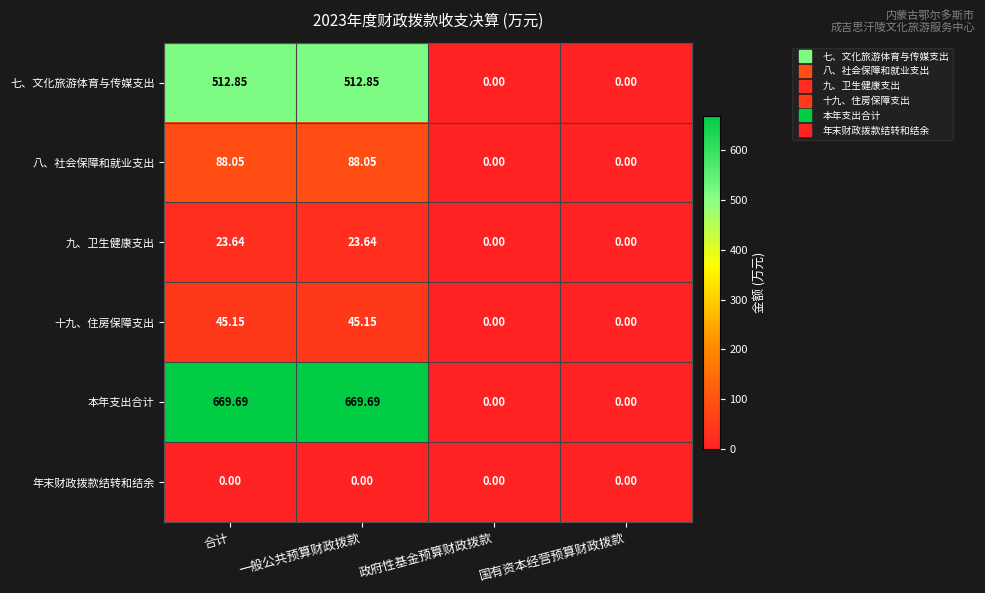

List the series in order of their peak value, lowest first.

年末财政拨款结转和结余, 九、卫生健康支出, 十九、住房保障支出, 八、社会保障和就业支出, 七、文化旅游体育与传媒支出, 本年支出合计